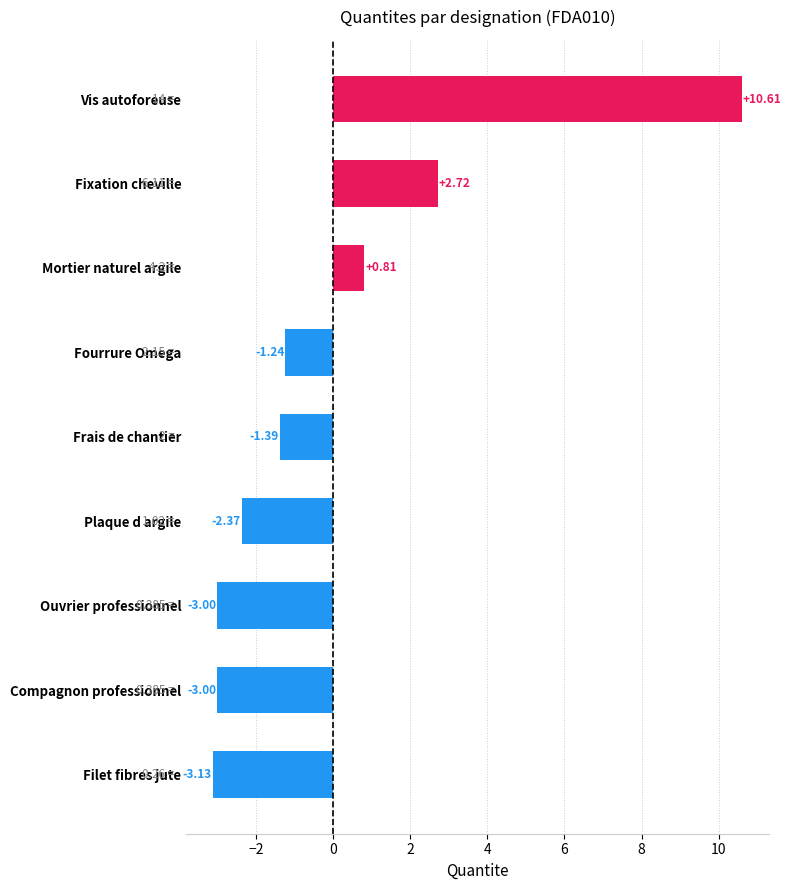

At which label is the value closest to 3?

Fixation cheville